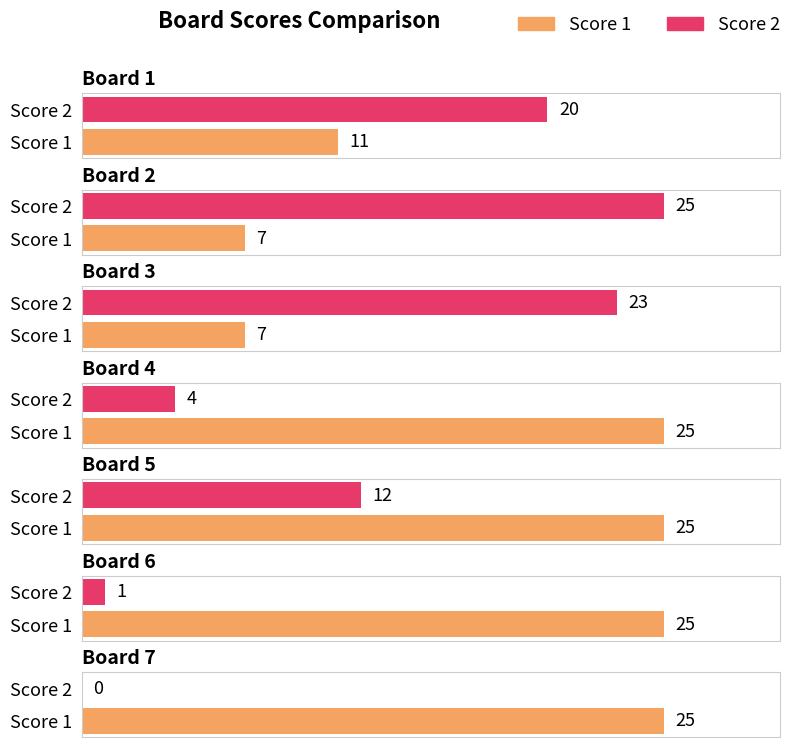

What is the approximate value of Score 2 at 2, to the nearest 10?

20